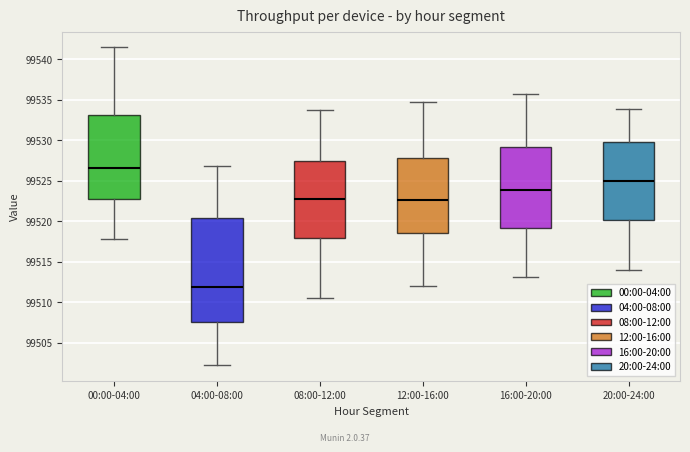

Reading left to right, transcribe this box plot: for each box, give where its median line is, the range the box spans, and where its two whiskers end, as read against the y-axis. The values are not printed on the chart, so give them approximately, as read against the axis.

00:00-04:00: median 99526.5, box 99522.5 to 99533.0, whiskers 99518.0 to 99541.5
04:00-08:00: median 99512.0, box 99507.5 to 99520.5, whiskers 99502.5 to 99527.0
08:00-12:00: median 99523.0, box 99518.0 to 99527.5, whiskers 99510.5 to 99533.5
12:00-16:00: median 99522.5, box 99518.5 to 99528.0, whiskers 99512.0 to 99534.5
16:00-20:00: median 99524.0, box 99519.0 to 99529.0, whiskers 99513.0 to 99535.5
20:00-24:00: median 99525.0, box 99520.0 to 99529.5, whiskers 99514.0 to 99534.0